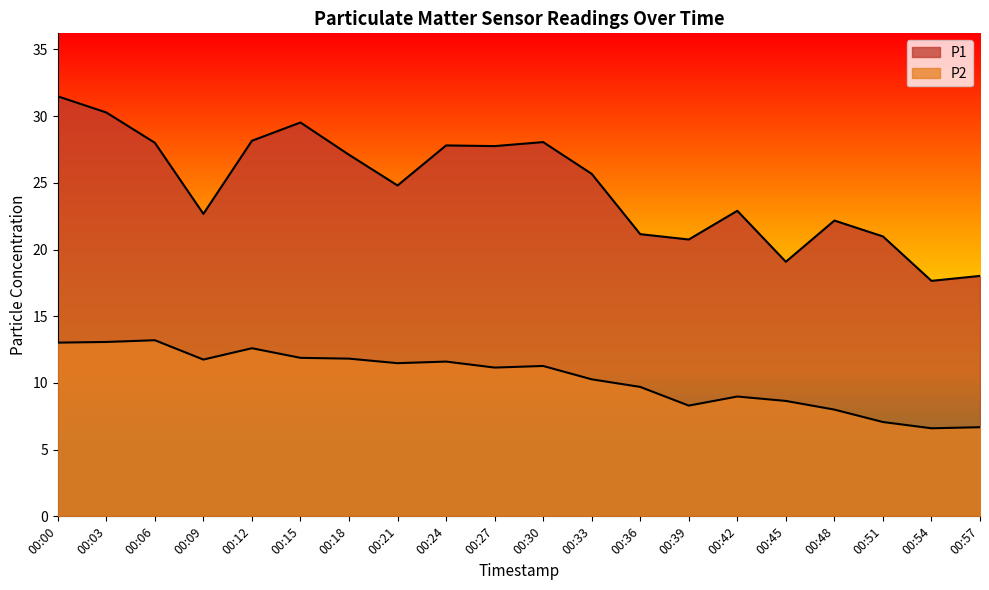

What is the sum of the P2 values at 00:45 and 00:06?

21.9